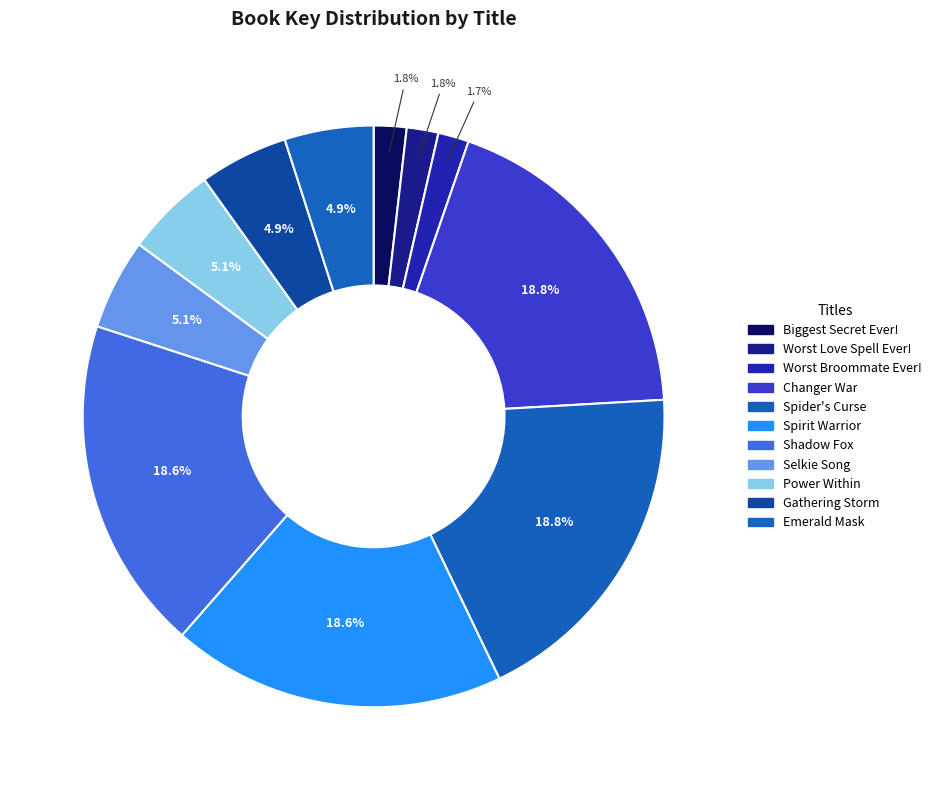

Which category has the smallest portion of the pie?

Worst Broommate Ever!